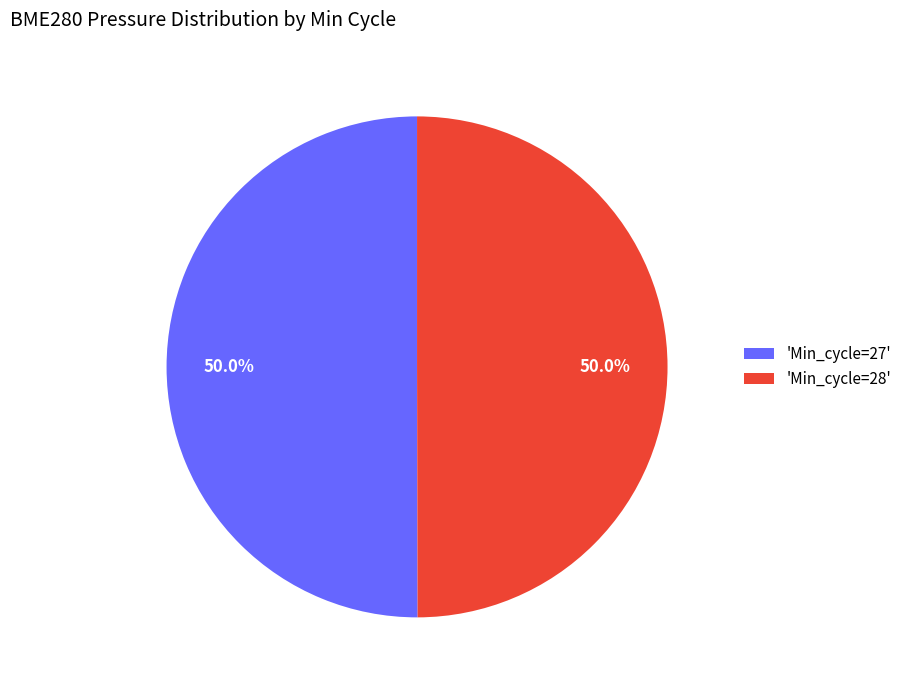

Do 'Min_cycle=28' and 'Min_cycle=27' together represent more than half of the pie?

Yes